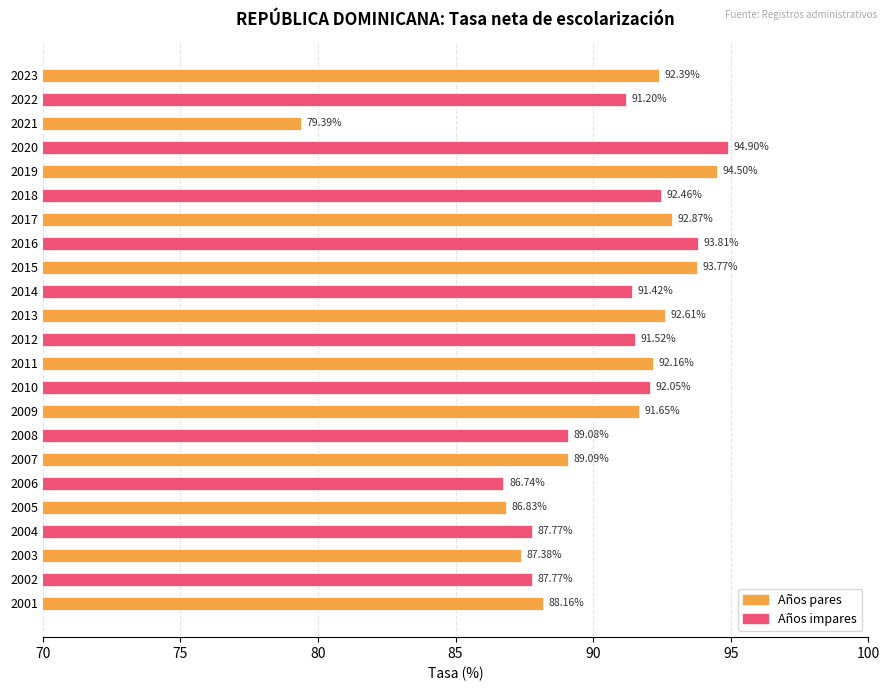

What is the ratio of the value at 2003 to the value at 2017?

0.9